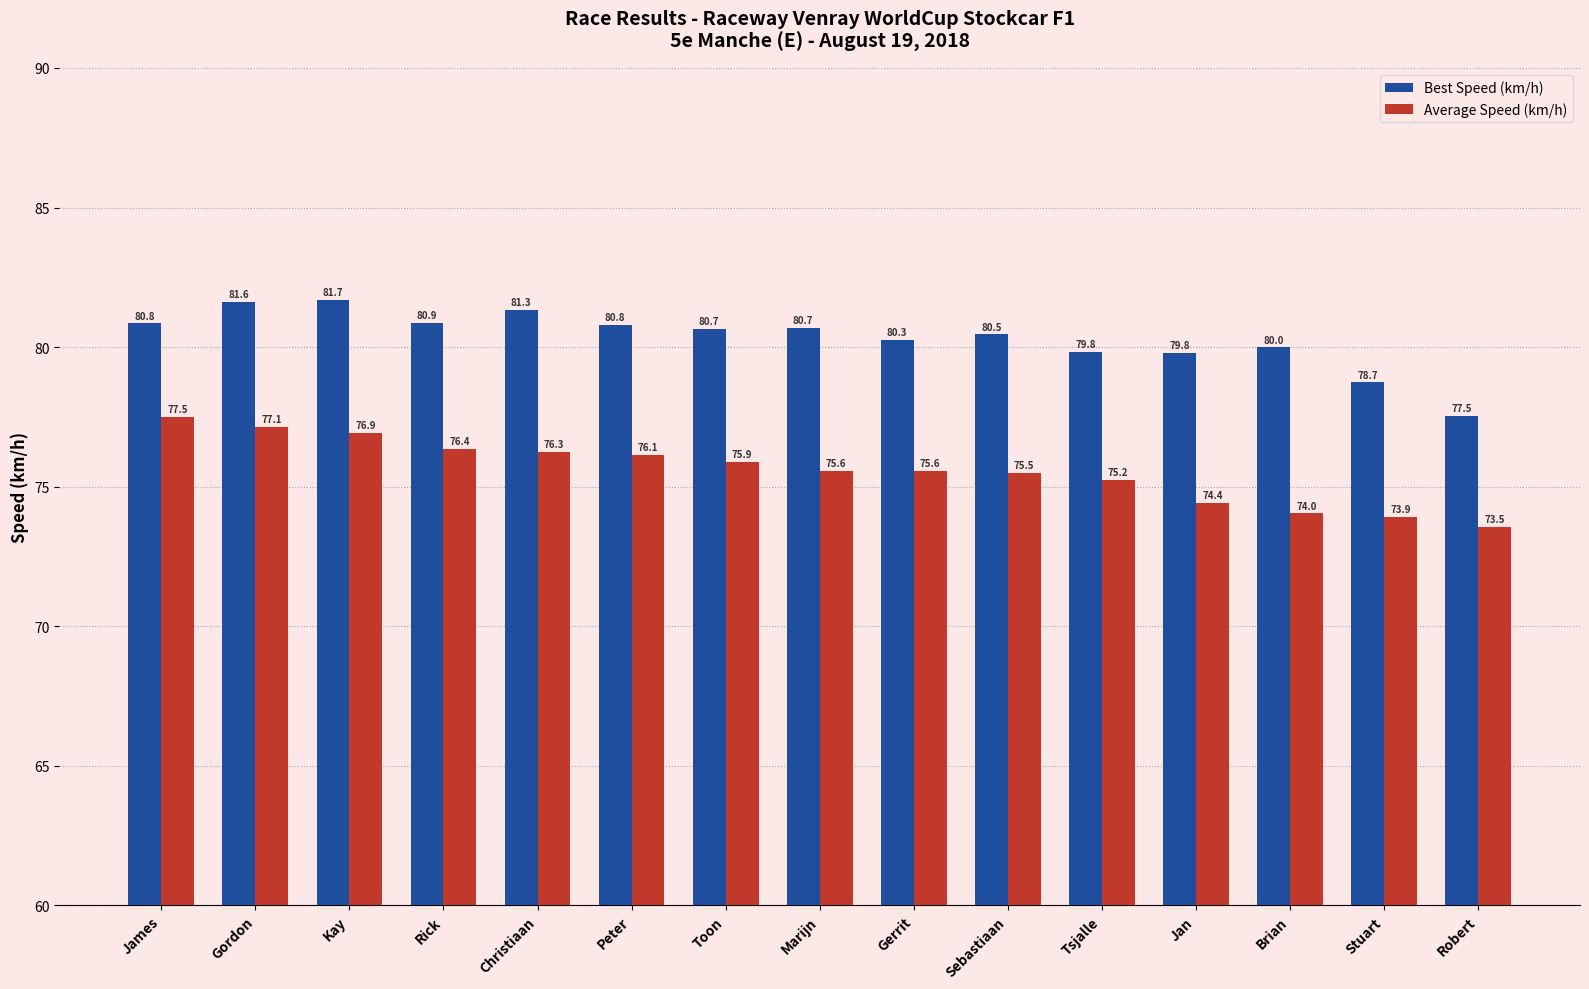

What is the spread (max minus min) of values at James?

3.3